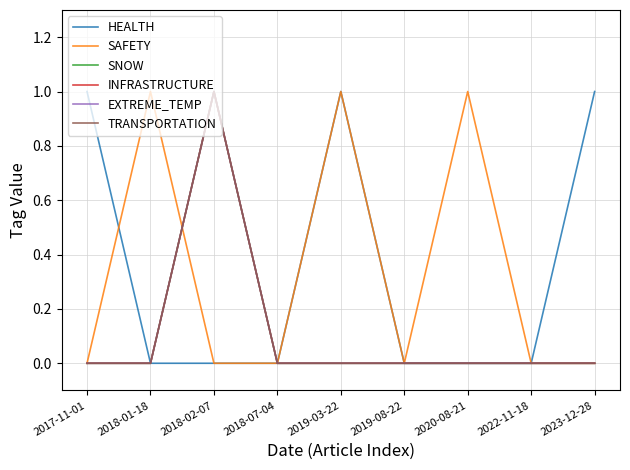

Which category has the lowest value across all series?

2018-01-18